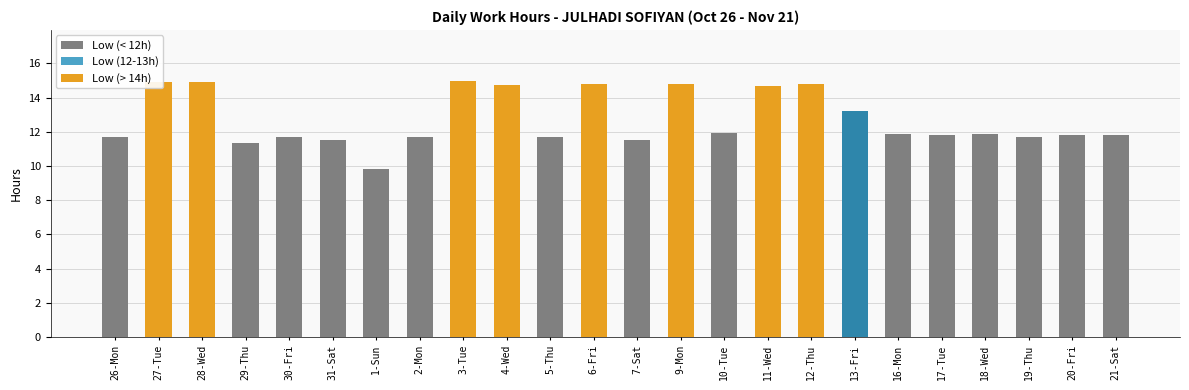

The chart shows a value of 11.8 at 17-Tue. True or false?

True